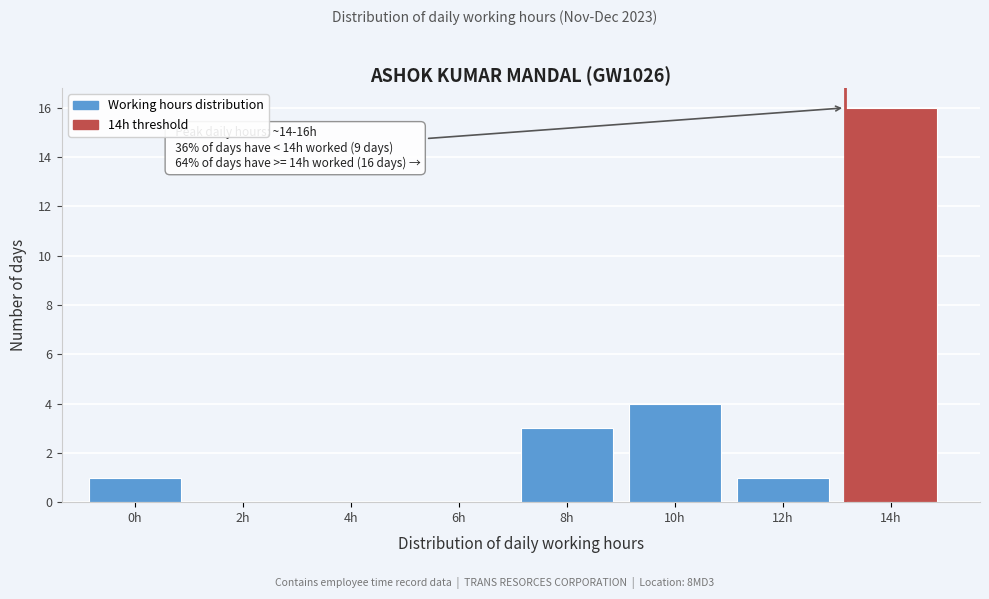

Reading right to left, extract all data points from this chart.

14h=16	12h=1	10h=4	8h=3	6h=0	4h=0	2h=0	0h=1